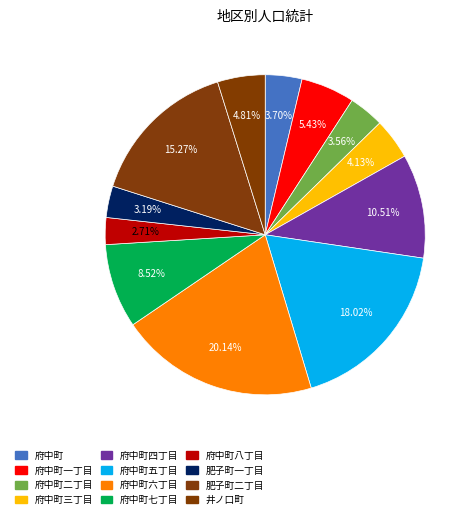

Is the sum of 府中町八丁目 and 井ノ口町 greater than half?

No